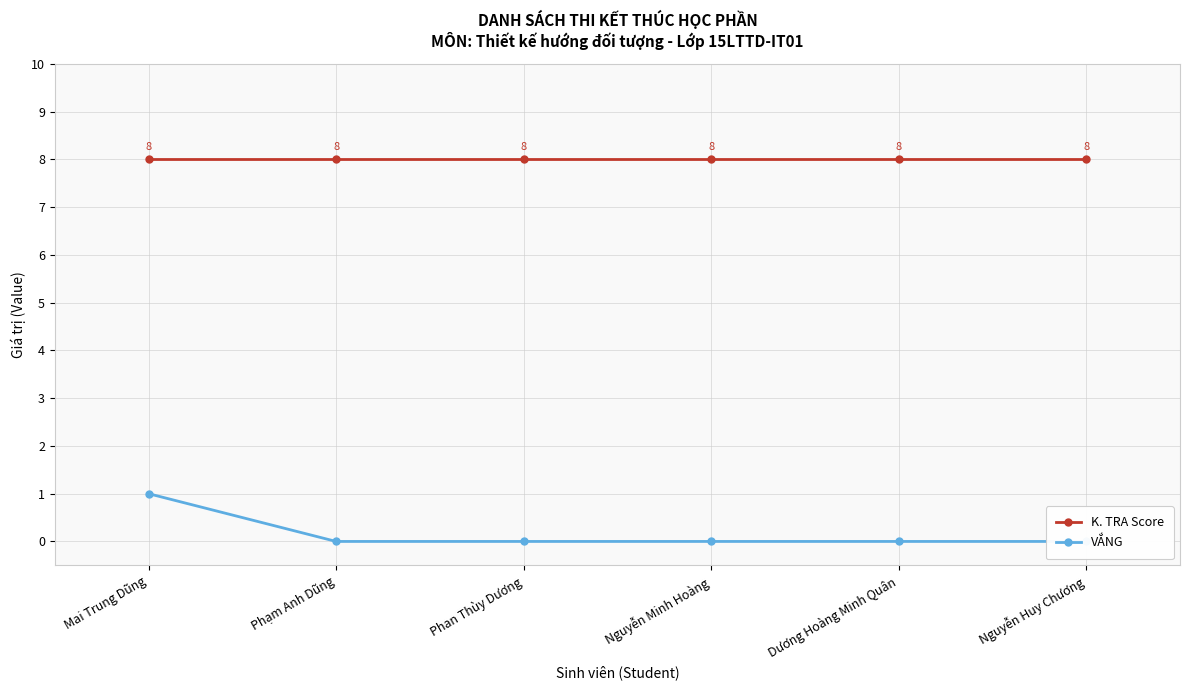

True or false: K. TRA Score and VẮNG cross at least once.

False